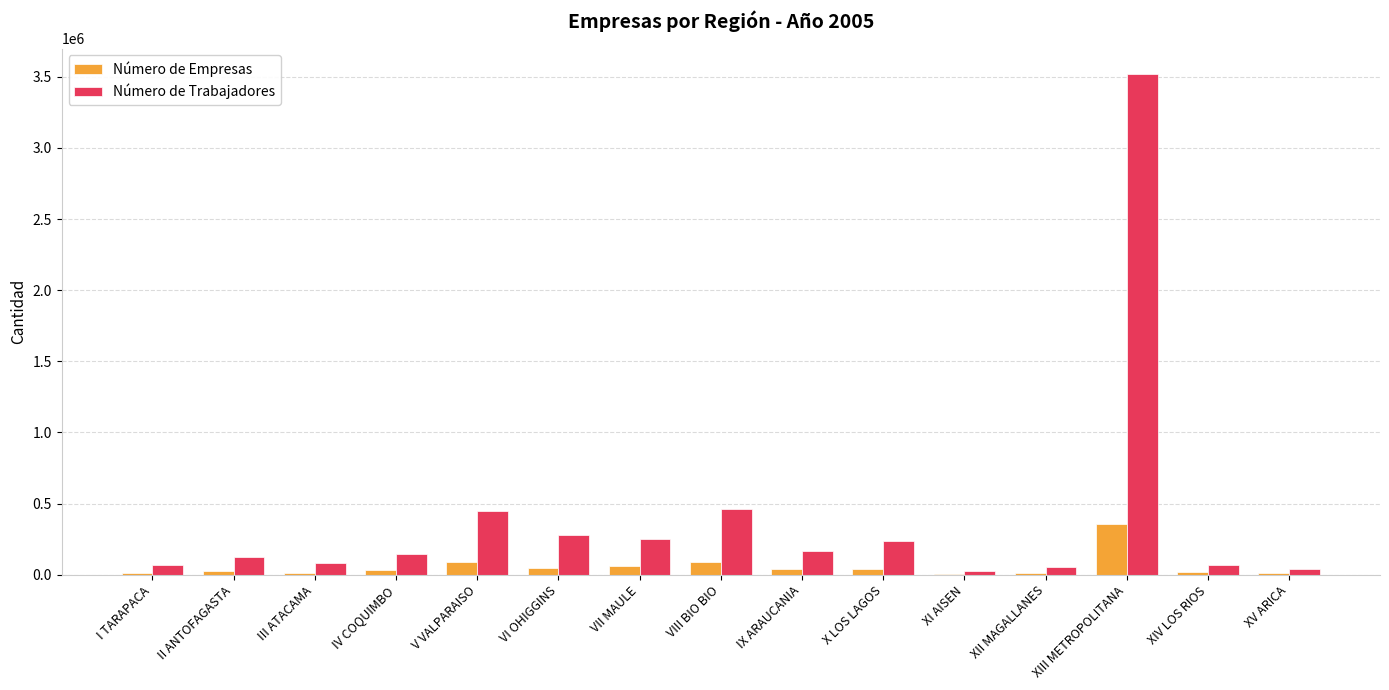

Where is Número de Empresas nearest to the value 182306?

V VALPARAISO